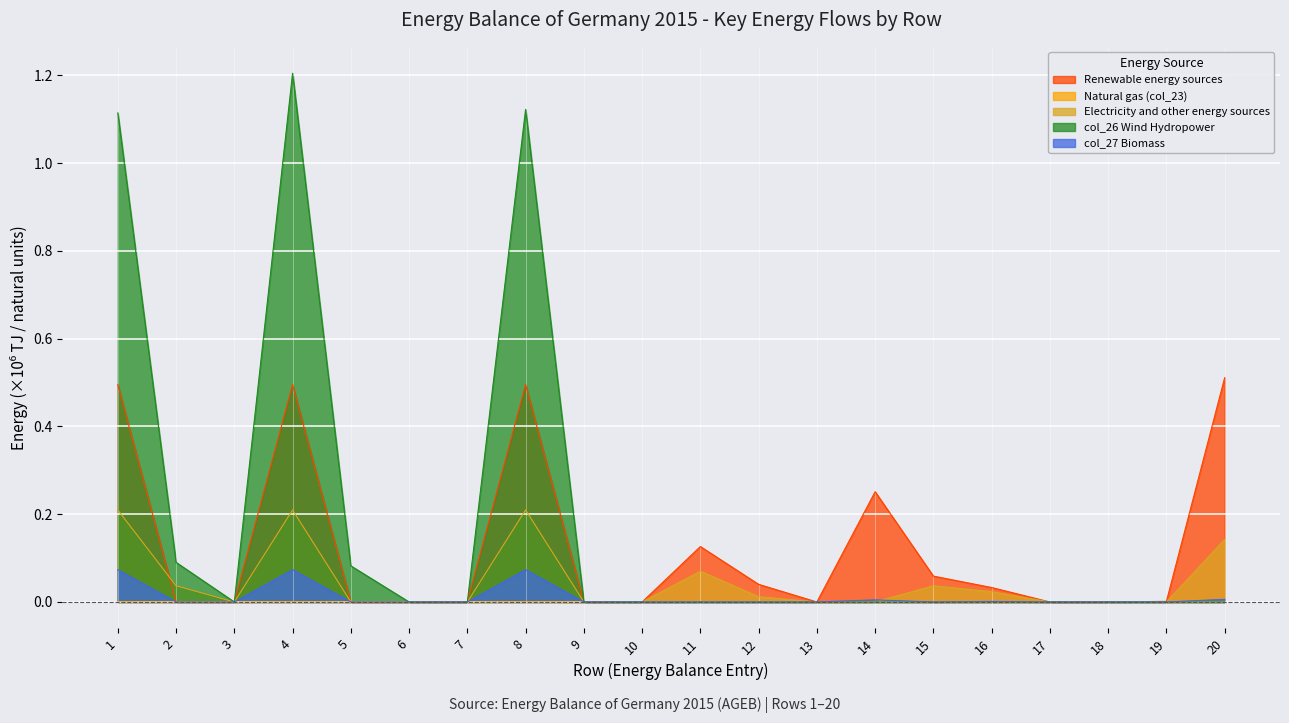

Between 8 and 17, which series saw the biggest shift?

col_26 Wind Hydropower